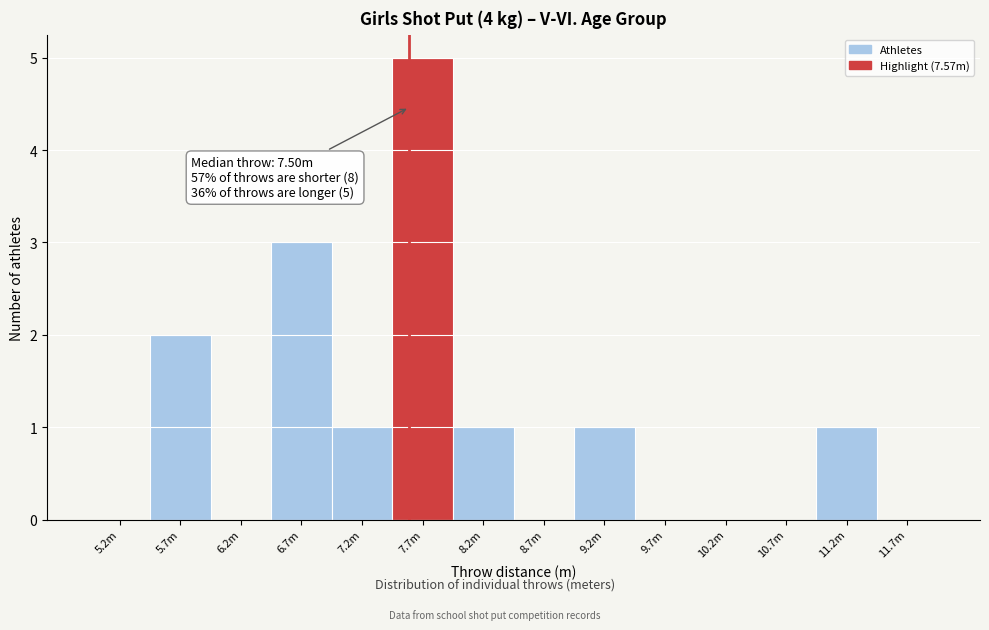

Reading left to right, extract all data points from this chart.

5.2m=0	5.7m=2	6.2m=0	6.7m=3	7.2m=1	7.7m=5	8.2m=1	8.7m=0	9.2m=1	9.7m=0	10.2m=0	10.7m=0	11.2m=1	11.7m=0